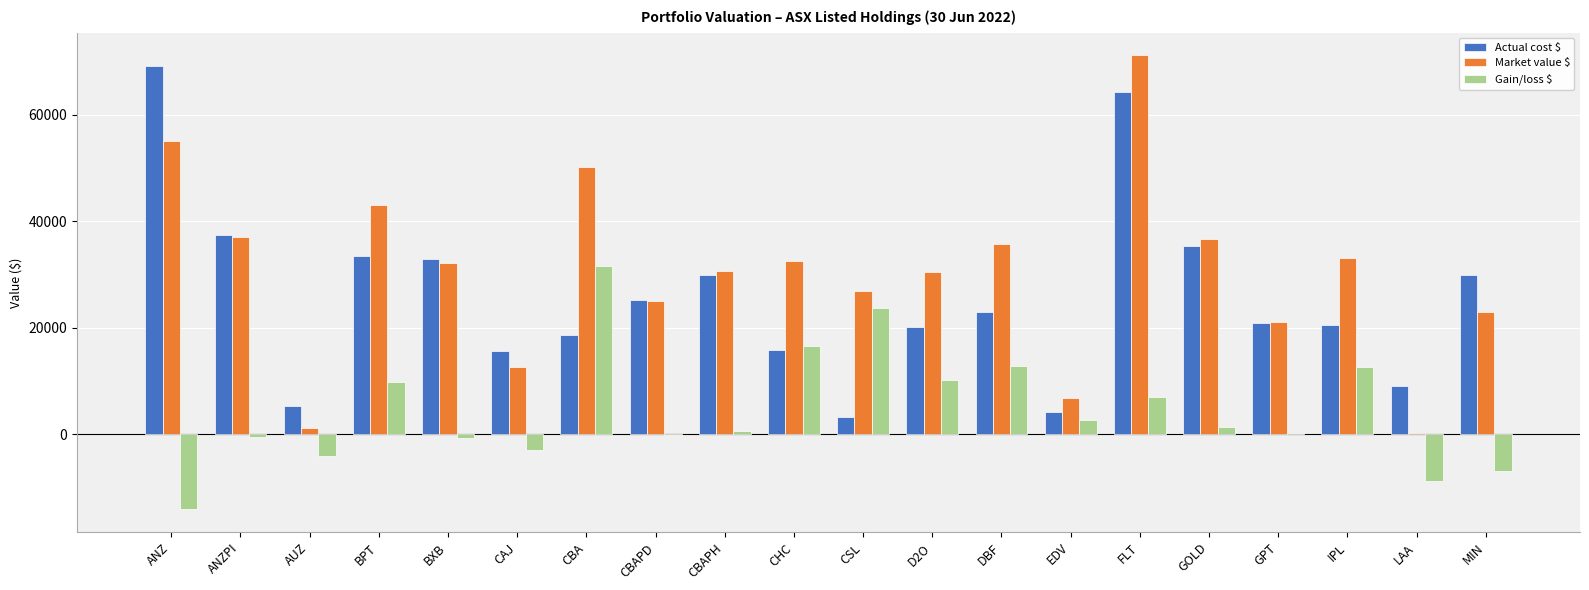

At which category is the sum across all series the highest?

FLT